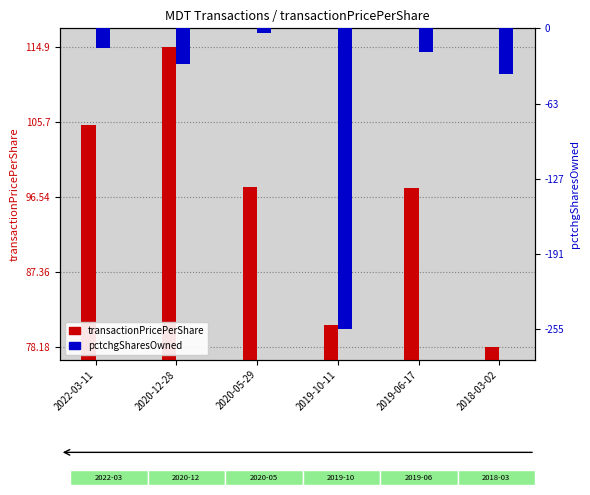

Reading left to right, what are all the values shown in this chart?

transactionPricePerShare: 2022-03-11=105.3	2020-12-28=114.9	2020-05-29=97.7	2019-10-11=80.9	2019-06-17=97.7	2018-03-02=78.2
pctchgSharesOwned: 2022-03-11=-17.0	2020-12-28=-30.0	2020-05-29=-4.0	2019-10-11=-255.0	2019-06-17=-20.0	2018-03-02=-39.0